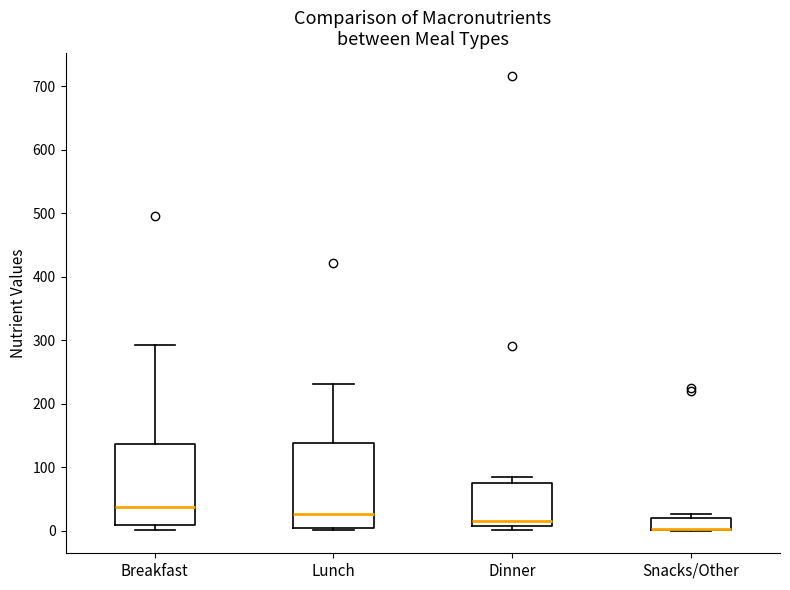

Reading left to right, read every box against the y-axis: the position of its median line, the range the box covers, and the ends of its whiskers. The values are not printed on the chart, so give them approximately, as read against the axis.

Breakfast: median 40, box 10 to 140, whiskers 0 to 290
Lunch: median 30, box 0 to 140, whiskers 0 (just below the box's lower edge) to 230
Dinner: median 10 (just above the box's lower edge), box 10 to 80, whiskers 0 to 90
Snacks/Other: median 0 (drawn on the box's lower edge), box 0 to 20, whiskers 0 to 30